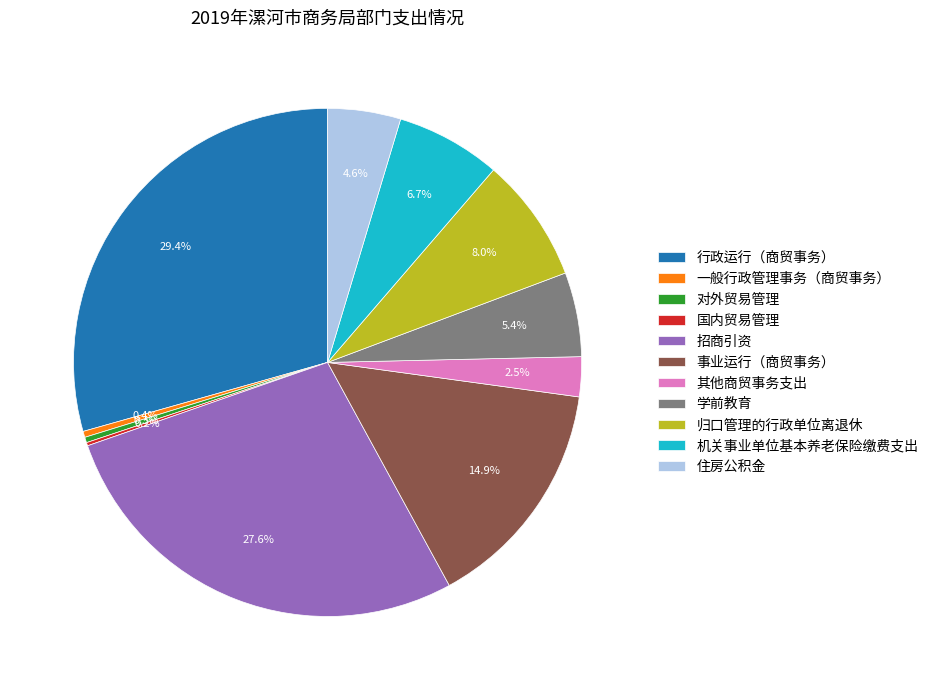

Approximately how many times larger is the value at 机关事业单位基本养老保险缴费支出 compared to 归口管理的行政单位离退休?

0.8